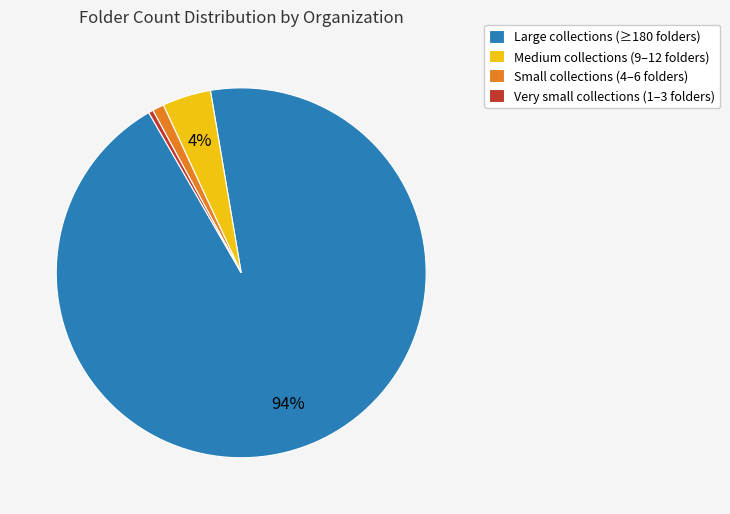

Combined, do Very small collections (1–3 folders) and Medium collections (9–12 folders) account for over 50%?

No